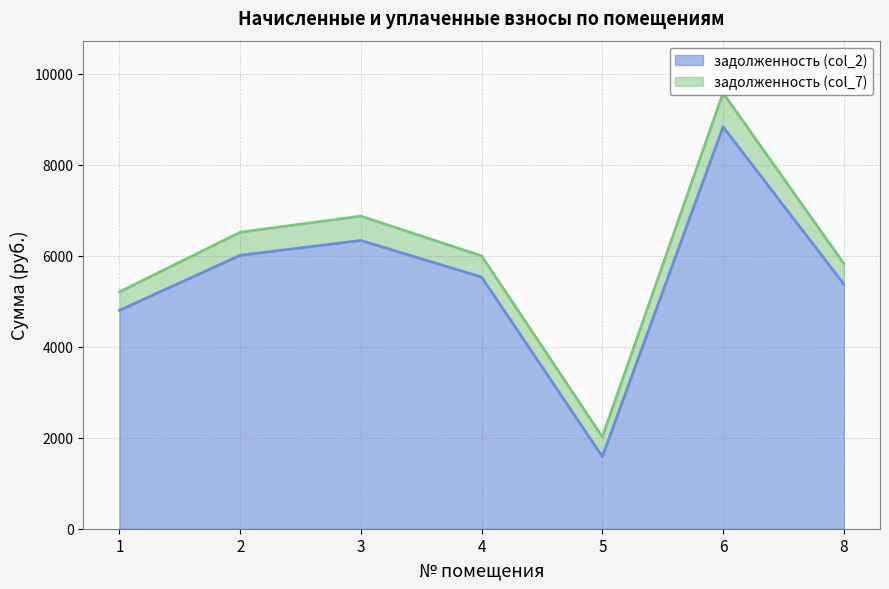

What is the sum of all задолженность (col_2) values?

38469.2